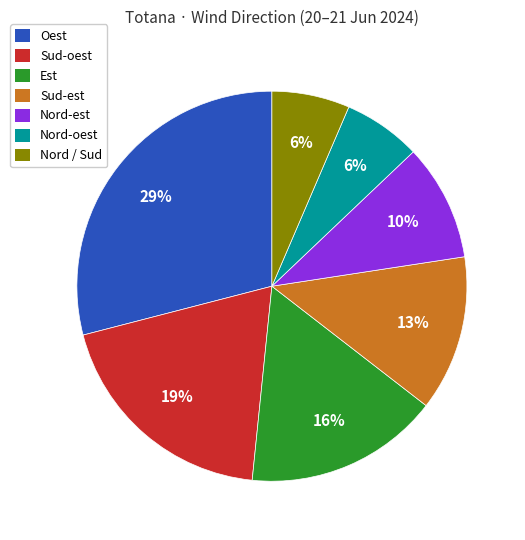

Which slice is the largest?

Oest